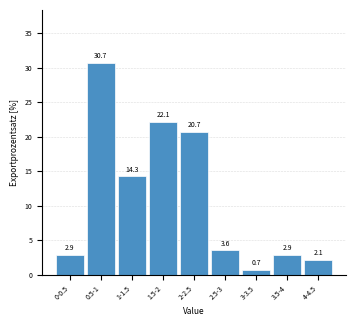

Reading left to right, list all the values displayed in this chart.

2.9	30.7	14.3	22.1	20.7	3.6	0.7	2.9	2.1